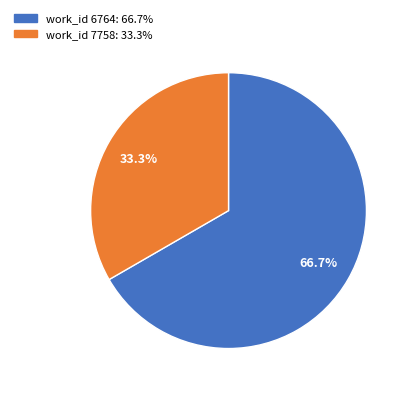

How many slices are in this pie chart?

2